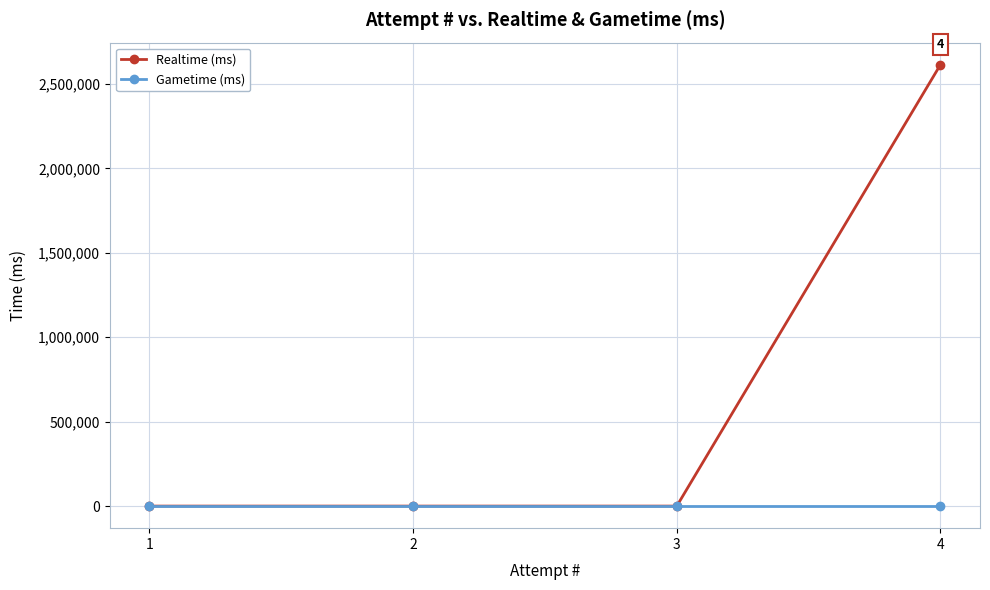

Rank the series by their average value, from lowest to highest.

Gametime (ms), Realtime (ms)